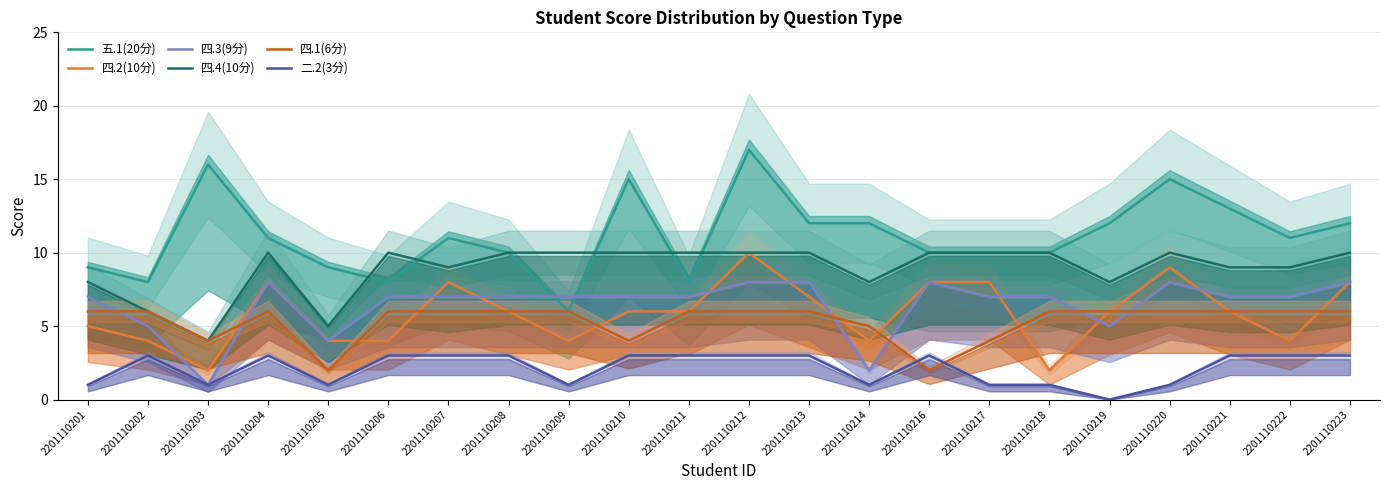

Where is 四.1(6分) nearest to the value 4?

2201110203